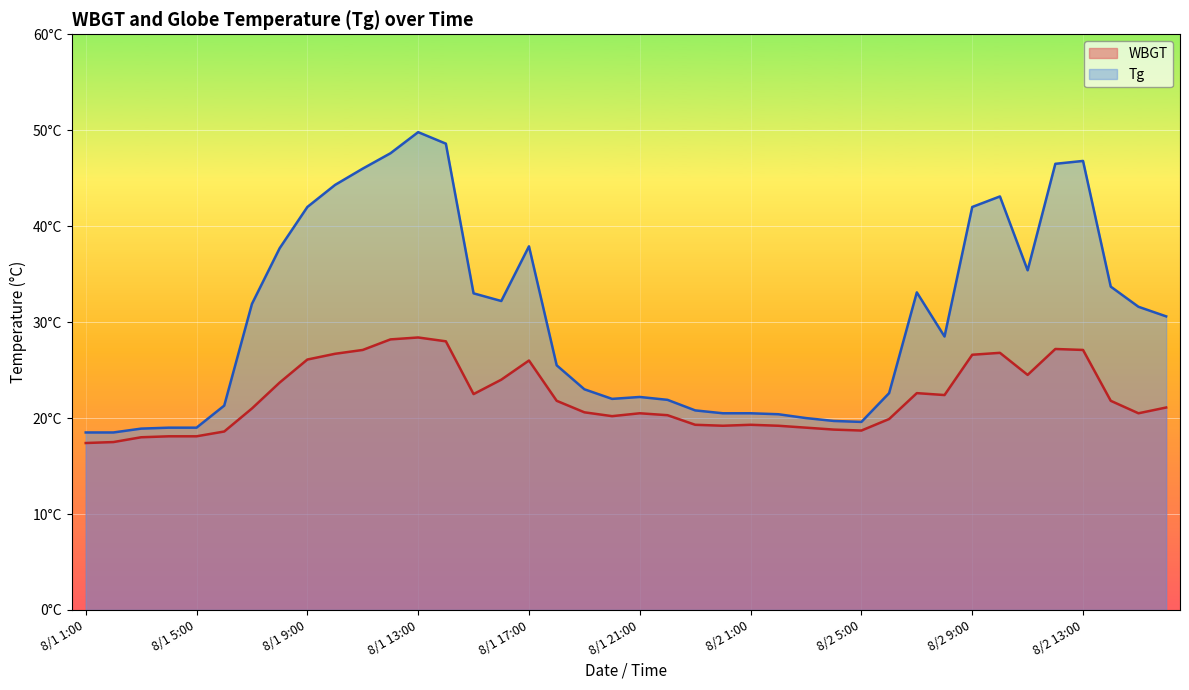

True or false: WBGT and Tg intersect in this chart.

False